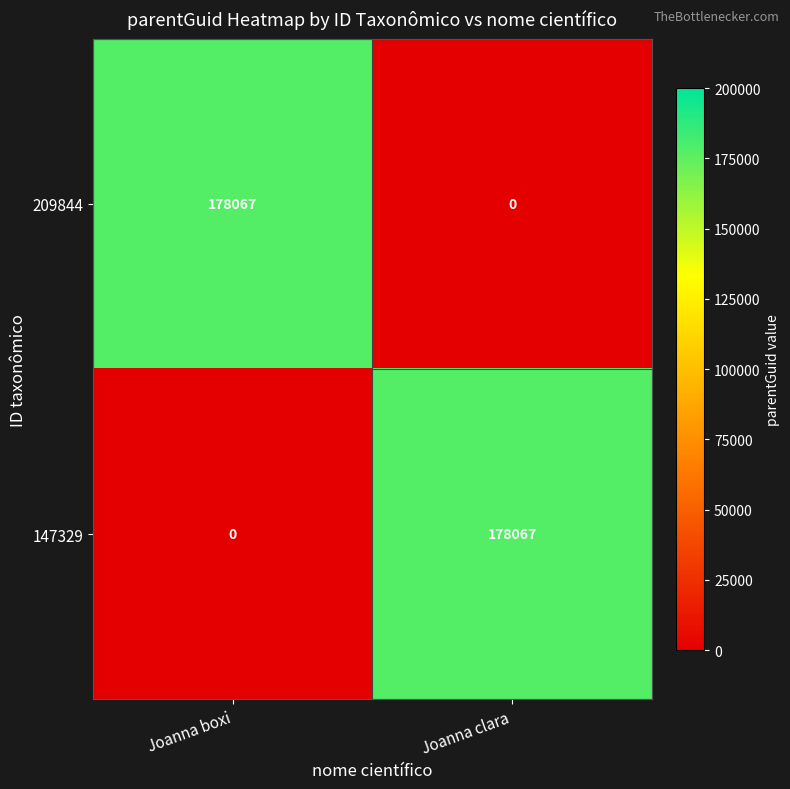

What is the difference between the maximum and minimum values in the 209844 series?

178067